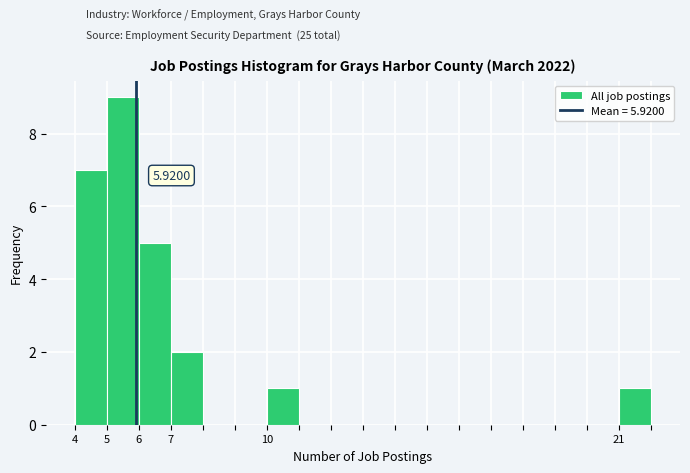

Over which range of the x-axis is the bar tallest?

5 to 6